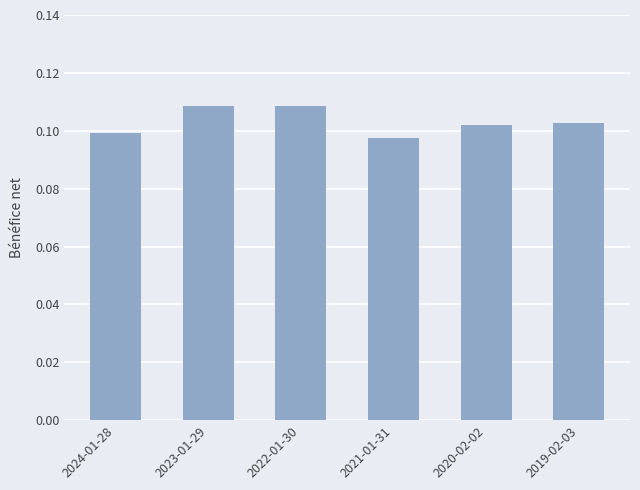

What position from the right is 2023-01-29?

5